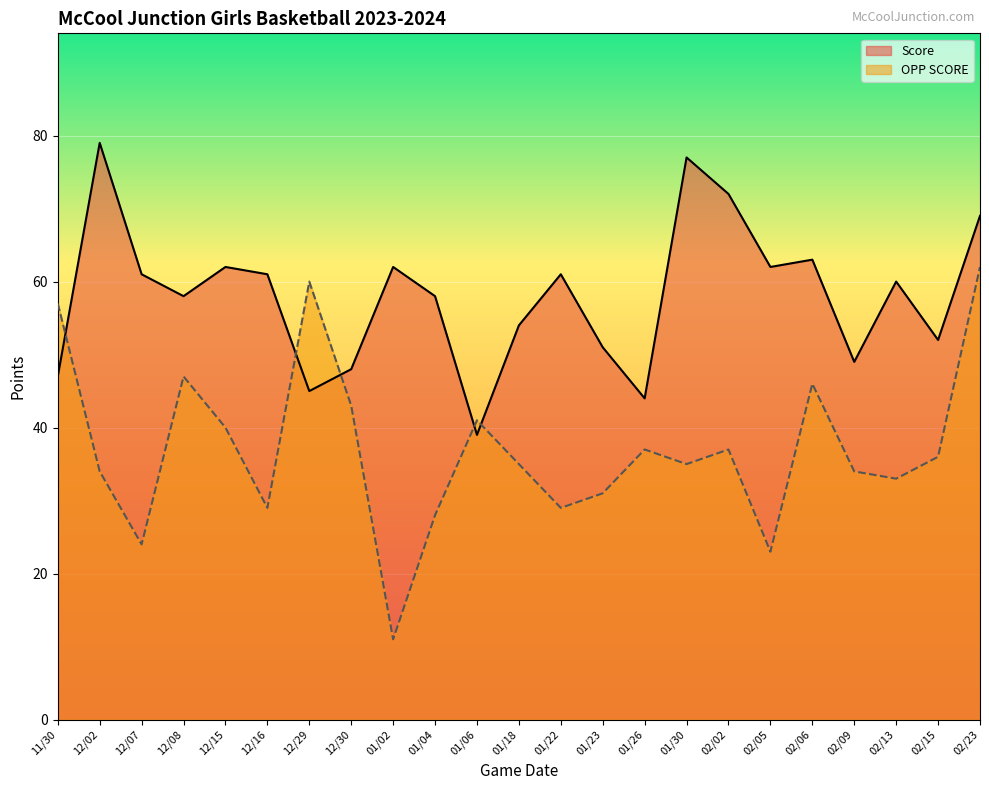

At how many categories does at least one series exceed 64?

4